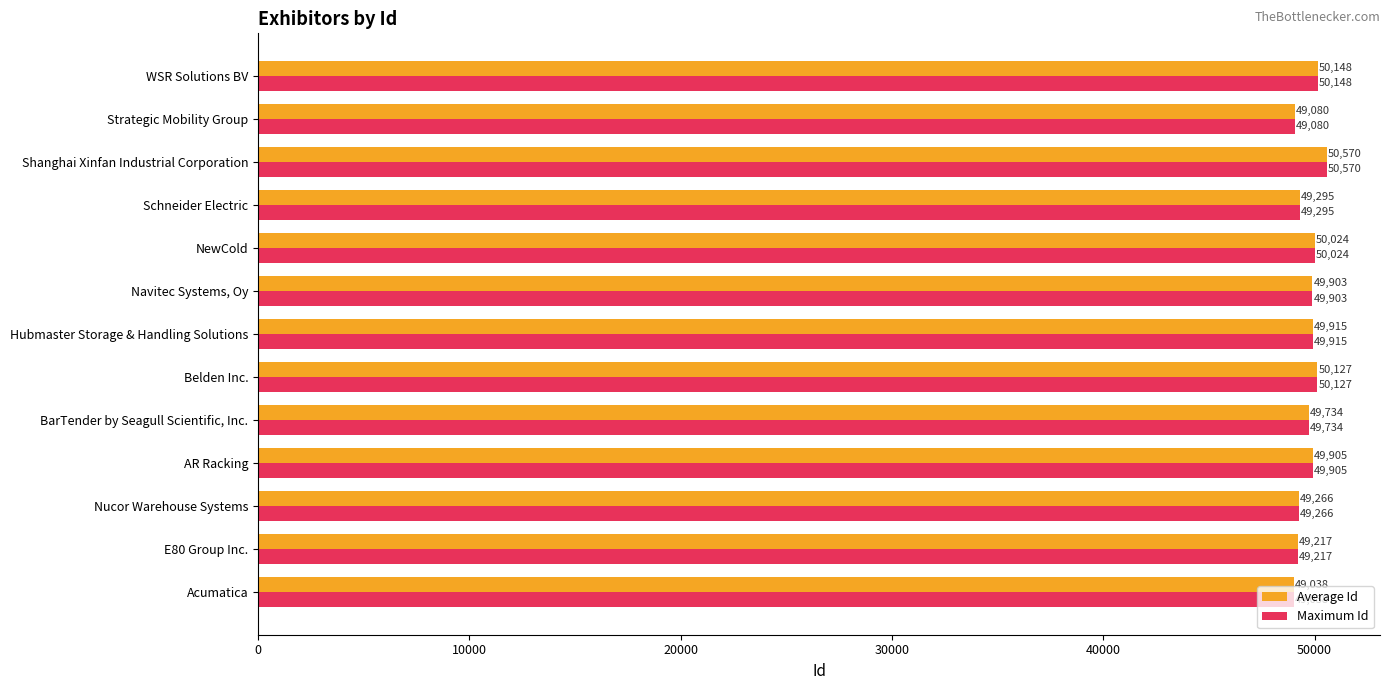

At which label is Average Id closest to 49804?

BarTender by Seagull Scientific, Inc.